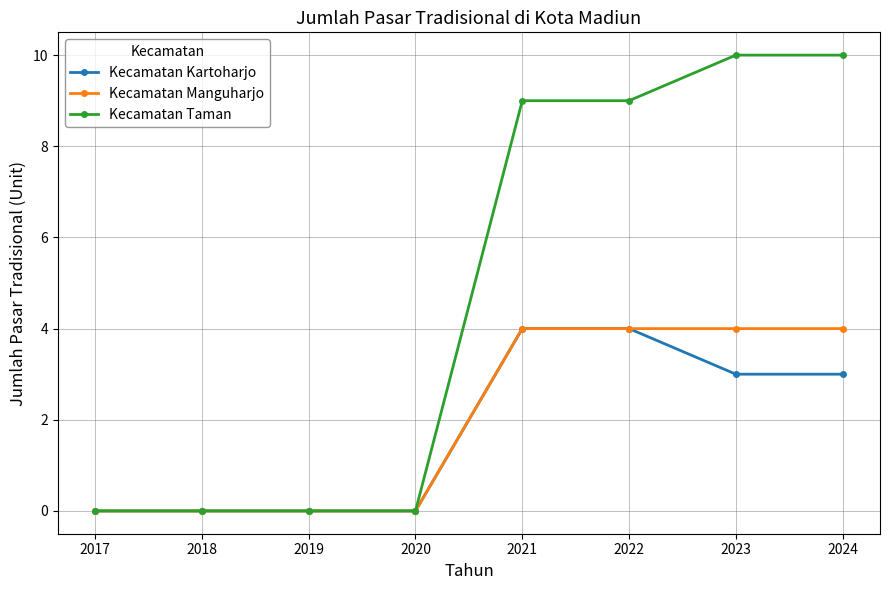

Reading left to right, what are all the values shown in this chart?

Kecamatan Kartoharjo: 0	0	0	0	4	4	3	3
Kecamatan Manguharjo: 0	0	0	0	4	4	4	4
Kecamatan Taman: 0	0	0	0	9	9	10	10